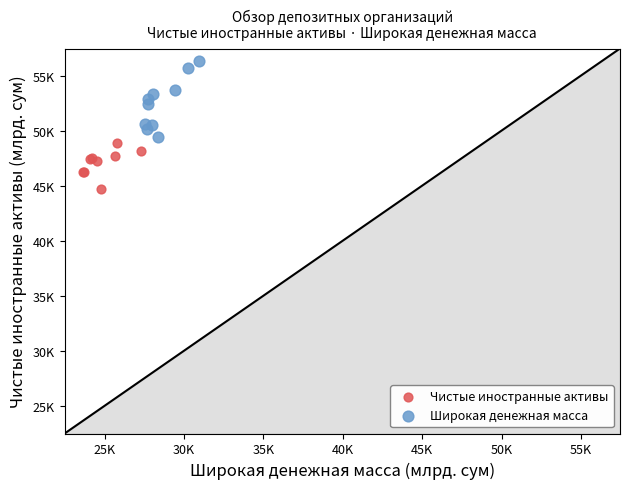

What are all the series names shown in the legend?

Чистые иностранные активы, Широкая денежная масса